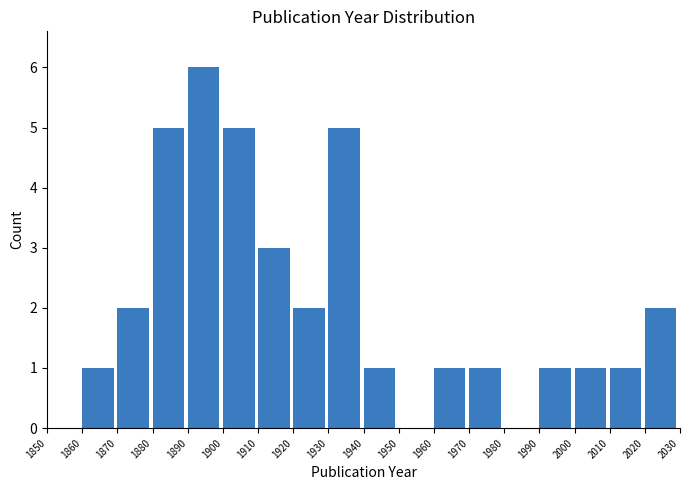

Reading left to right, transcribe this chart: for each bar, give the range it covers on the x-axis and its height. The values are not printed on the chart, so give them approximately, as read against the axis.

1850 to 1860: 0
1860 to 1870: 1
1870 to 1880: 2
1880 to 1890: 5
1890 to 1900: 6
1900 to 1910: 5
1910 to 1920: 3
1920 to 1930: 2
1930 to 1940: 5
1940 to 1950: 1
1950 to 1960: 0
1960 to 1970: 1
1970 to 1980: 1
1980 to 1990: 0
1990 to 2000: 1
2000 to 2010: 1
2010 to 2020: 1
2020 to 2030: 2